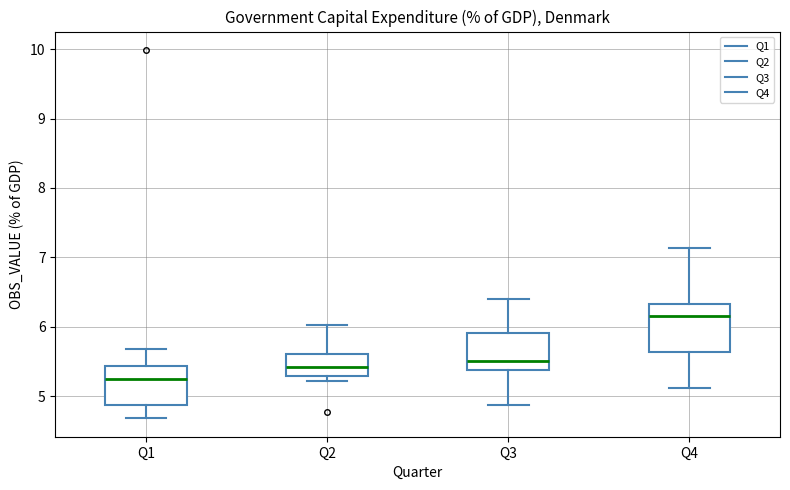

Which box has the lowest median line?

Q1